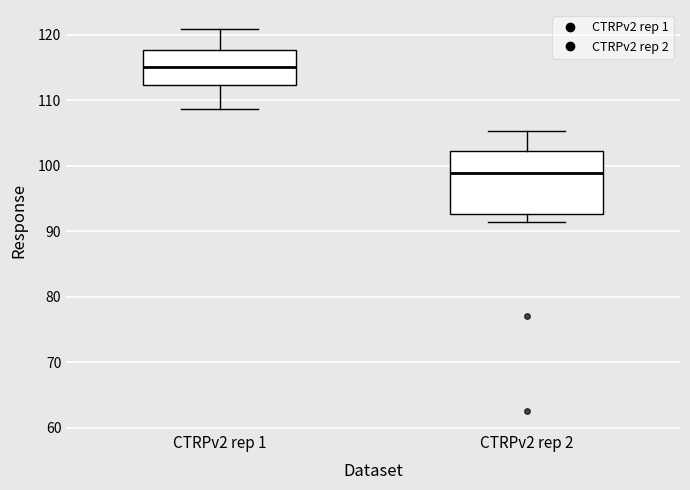

Reading left to right, read every box against the y-axis: the position of its median line, the range the box covers, and the ends of its whiskers. The values are not printed on the chart, so give them approximately, as read against the axis.

CTRPv2 rep 1: median 115, box 112 to 118, whiskers 109 to 121
CTRPv2 rep 2: median 99, box 93 to 102, whiskers 91 to 105